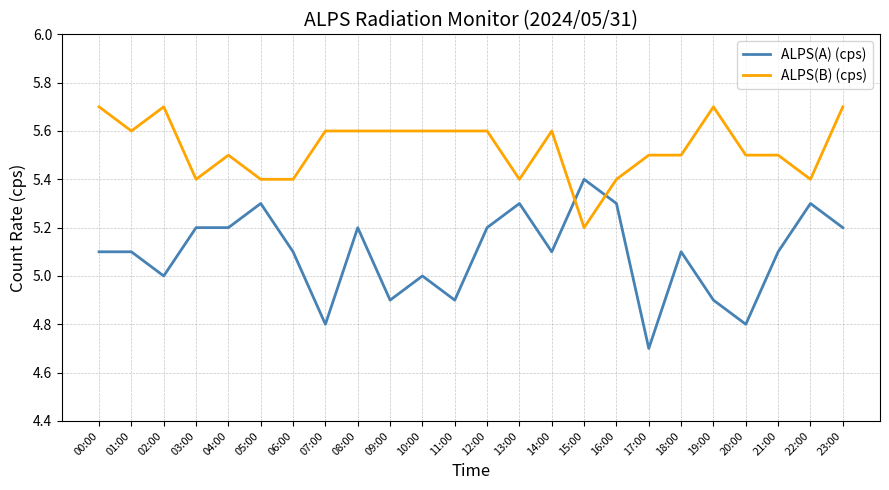

Reading left to right, transcribe all the data shown in this chart.

ALPS(A) (cps): 00:00=5.1	01:00=5.1	02:00=5.0	03:00=5.2	04:00=5.2	05:00=5.3	06:00=5.1	07:00=4.8	08:00=5.2	09:00=4.9	10:00=5.0	11:00=4.9	12:00=5.2	13:00=5.3	14:00=5.1	15:00=5.4	16:00=5.3	17:00=4.7	18:00=5.1	19:00=4.9	20:00=4.8	21:00=5.1	22:00=5.3	23:00=5.2
ALPS(B) (cps): 00:00=5.7	01:00=5.6	02:00=5.7	03:00=5.4	04:00=5.5	05:00=5.4	06:00=5.4	07:00=5.6	08:00=5.6	09:00=5.6	10:00=5.6	11:00=5.6	12:00=5.6	13:00=5.4	14:00=5.6	15:00=5.2	16:00=5.4	17:00=5.5	18:00=5.5	19:00=5.7	20:00=5.5	21:00=5.5	22:00=5.4	23:00=5.7